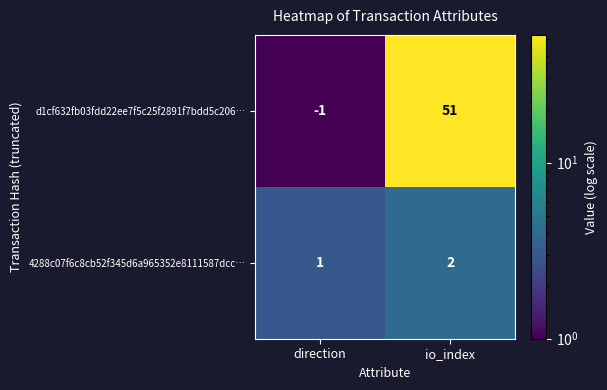

Which category has the highest value across all series?

io_index